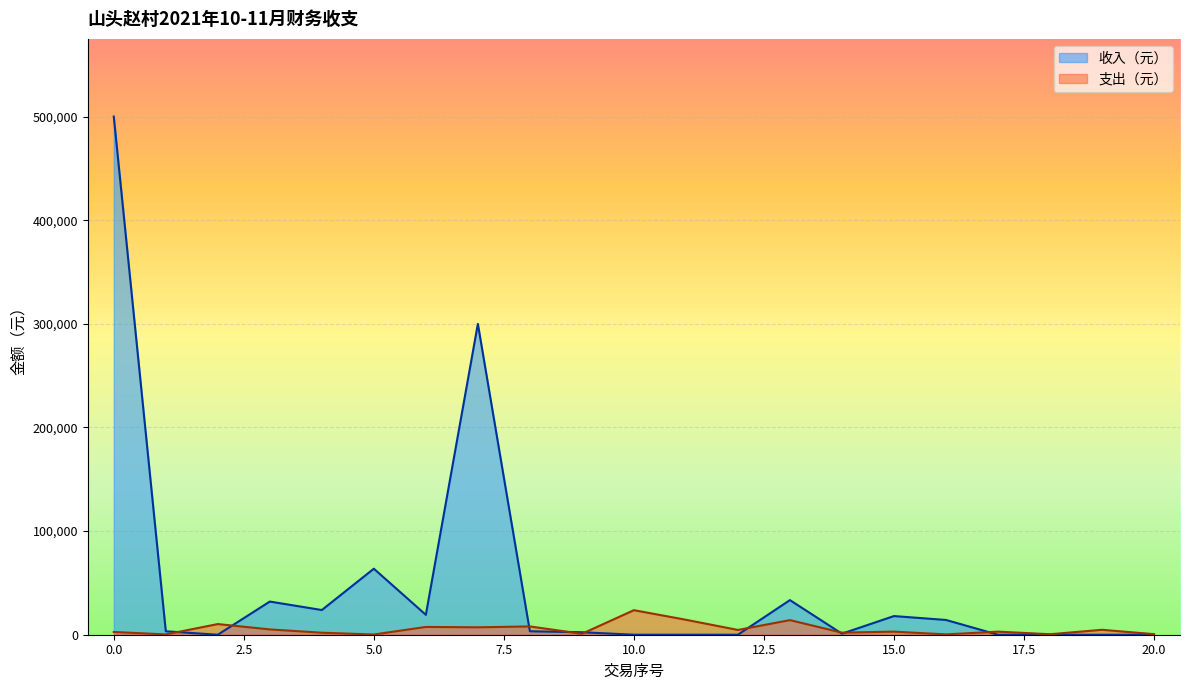

Which series has the widest spread of values?

收入（元）